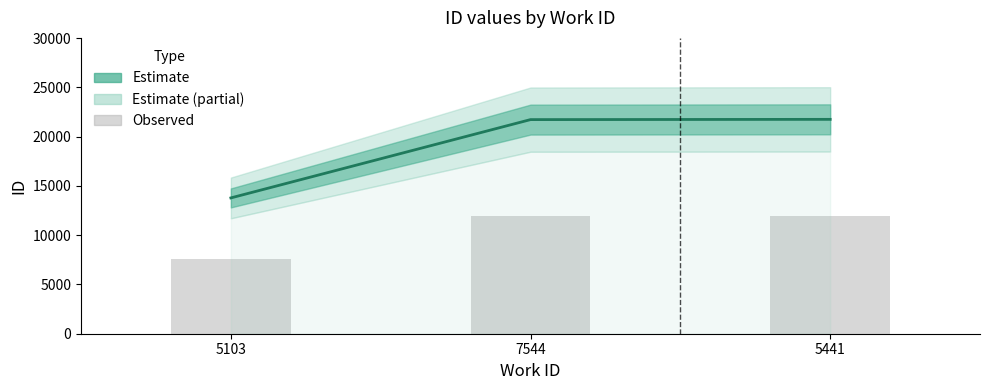

The value at 5103 is 13787. True or false?

True